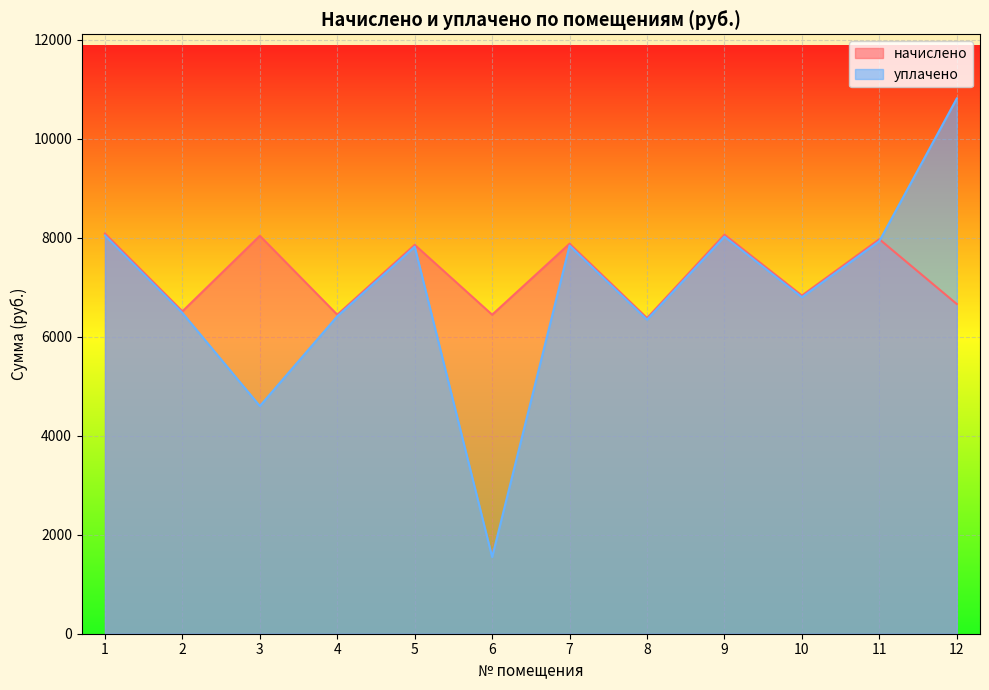

At which category does начислено reach its first local valley?

2